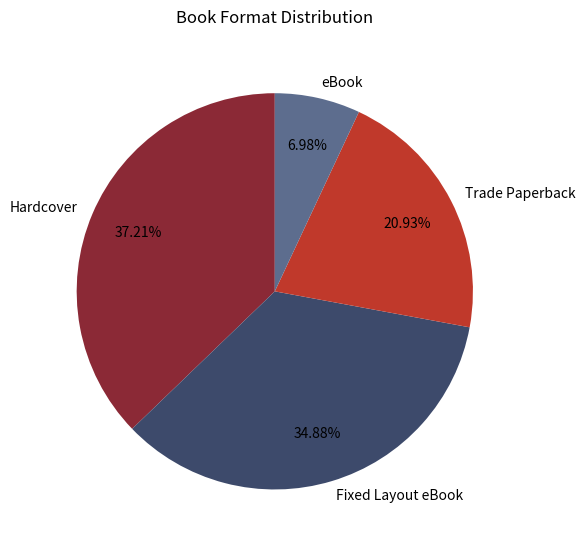

To the nearest percent, what is the difference between the largest and smallest slice percentages?

30%